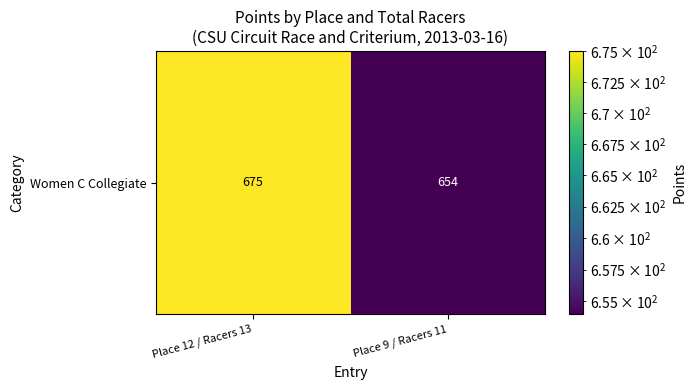

True or false: the data shows 1061 at Place 12 / Racers 13.

False